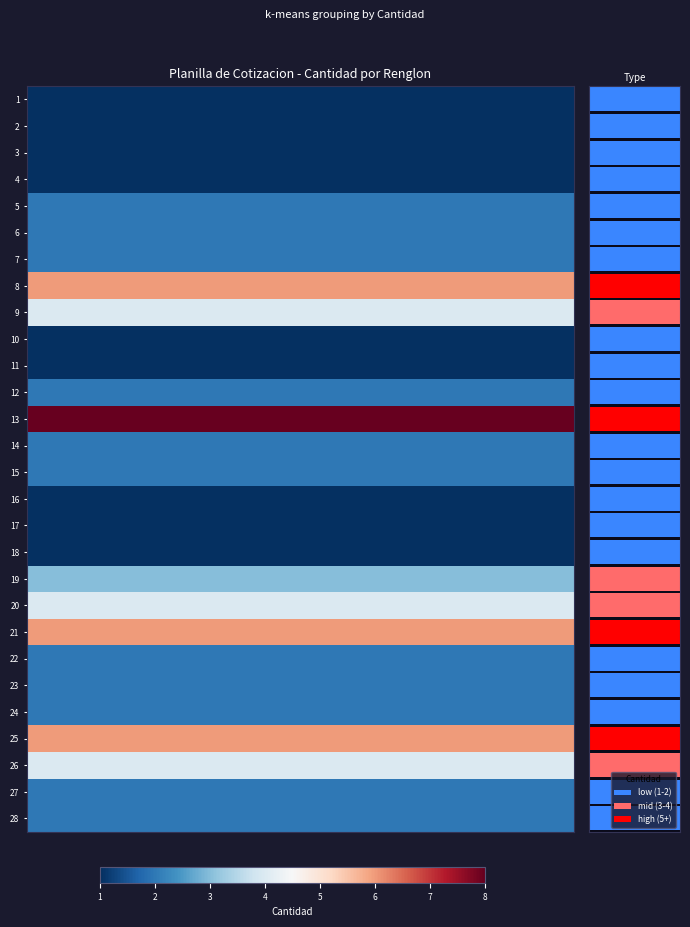

What is the difference between the highest and lowest values at 1?

7